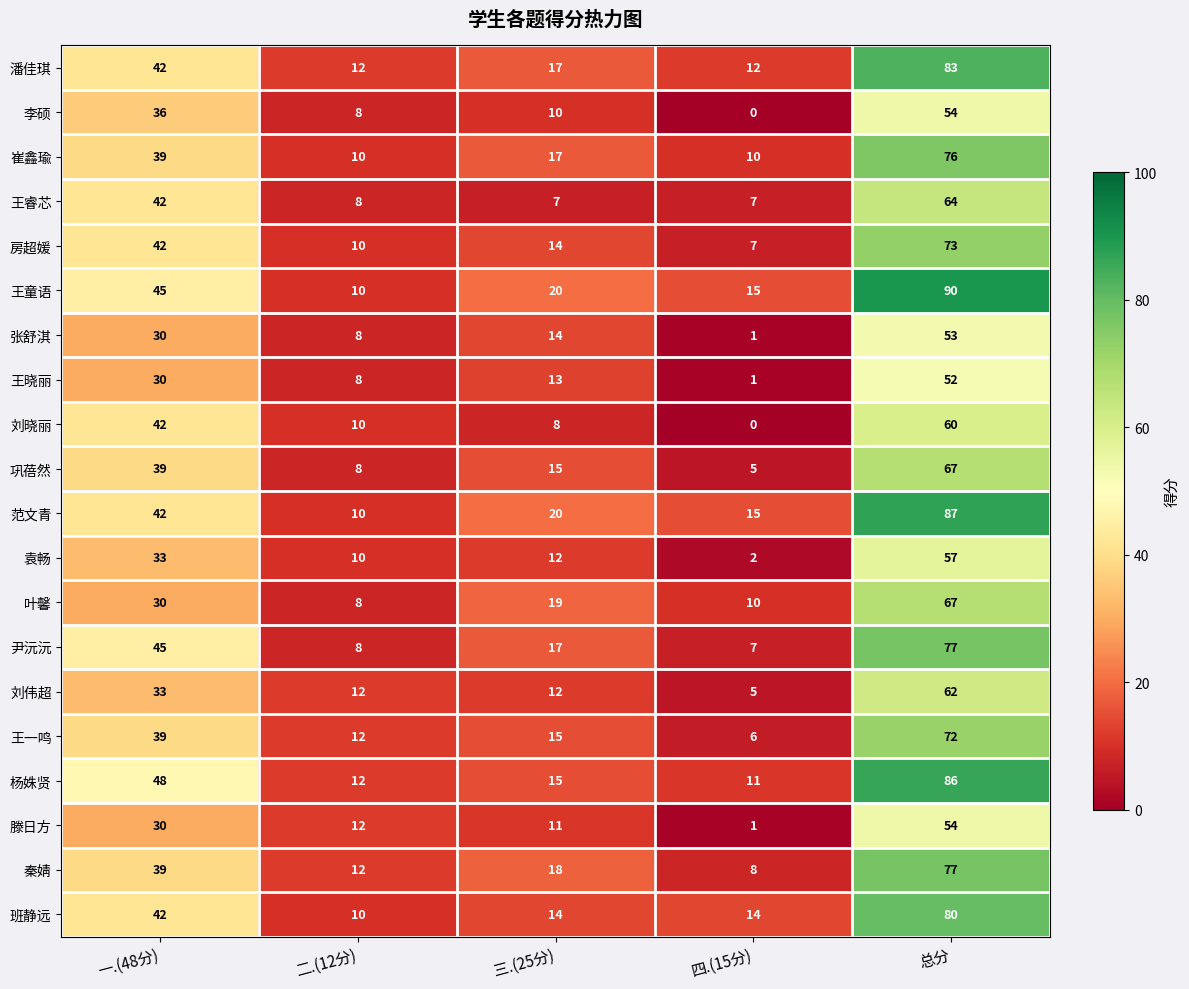

What is the average value of the 王童语 series?

36